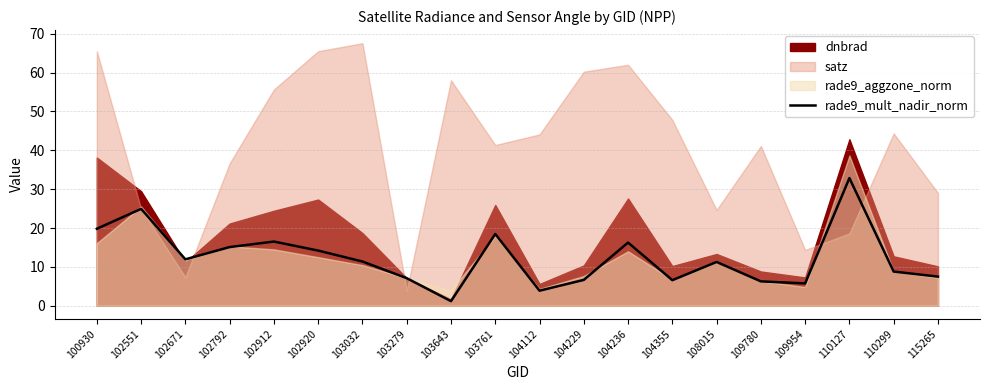

True or false: rade9_mult_nadir_norm has a value of 27.7 at 100930.

False